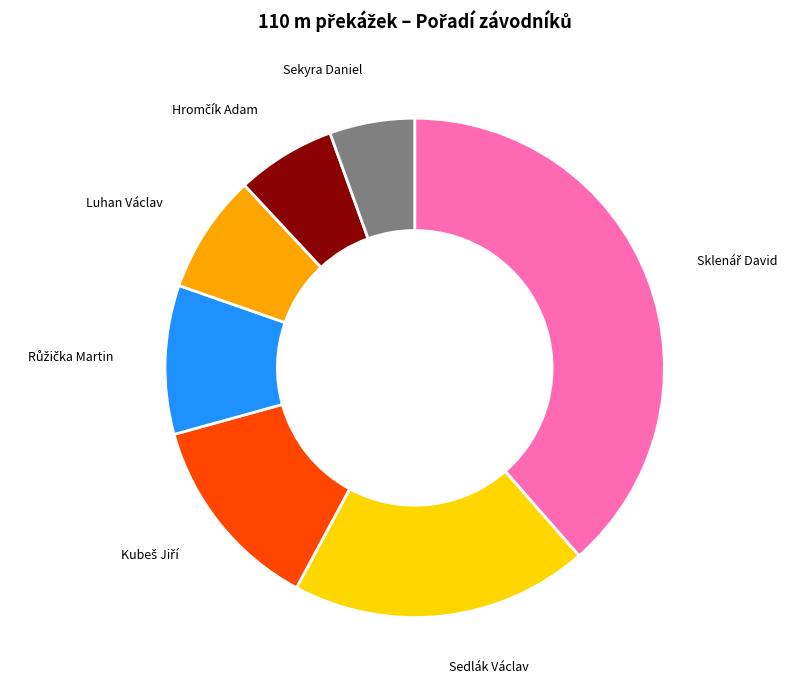

Is there a majority slice in this chart?

No